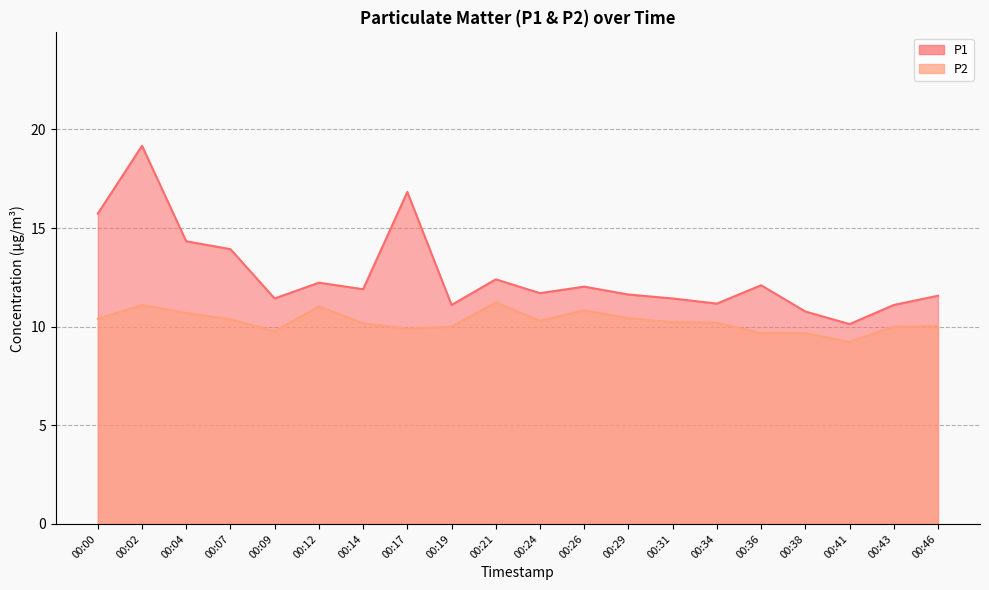

Is it true that P2 equals 10.0 at 00:43?

True